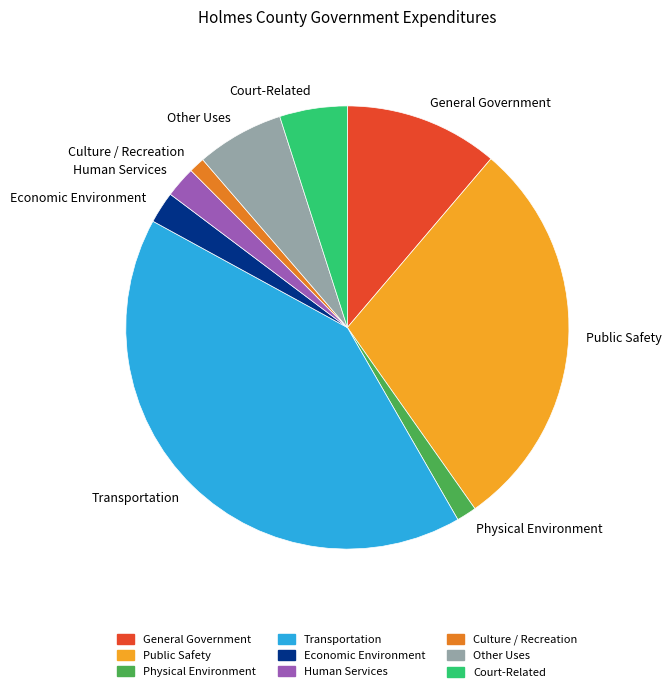

Combined, do Physical Environment and Human Services account for over 50%?

No